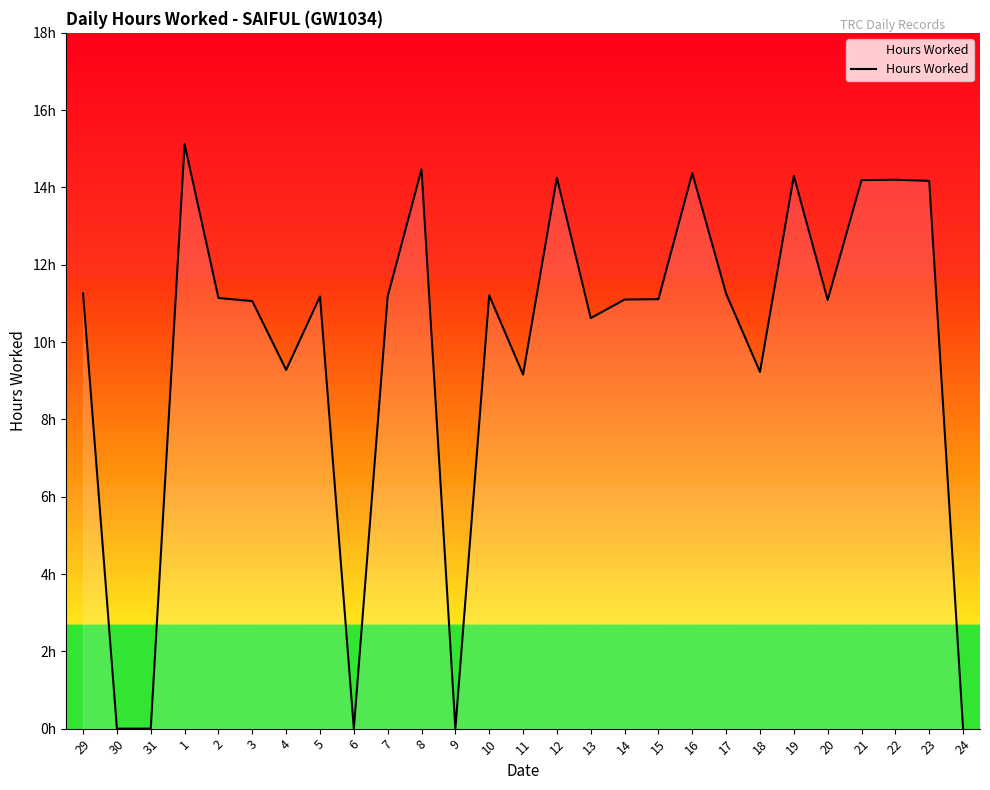

Is this an area chart (filled region under the line)?

Yes